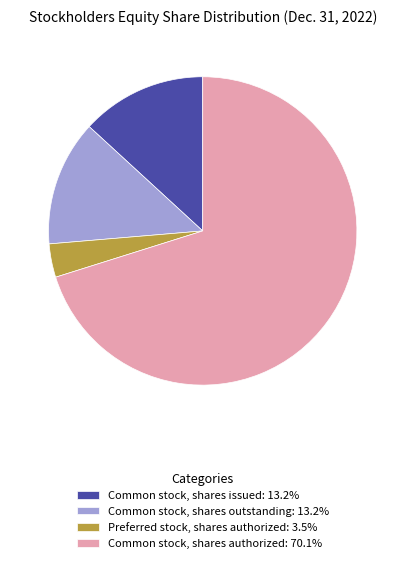

What is the ratio of the value at Common stock, shares authorized: 70.1% to the value at Common stock, shares issued: 13.2%?

5.3